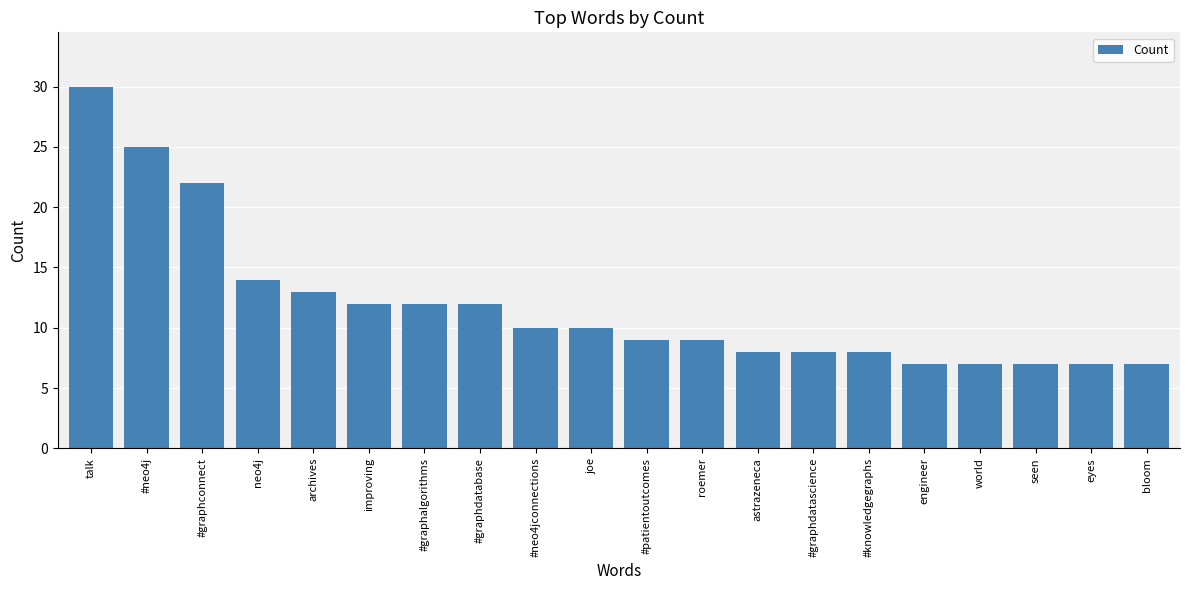

What is the smallest value displayed?

7